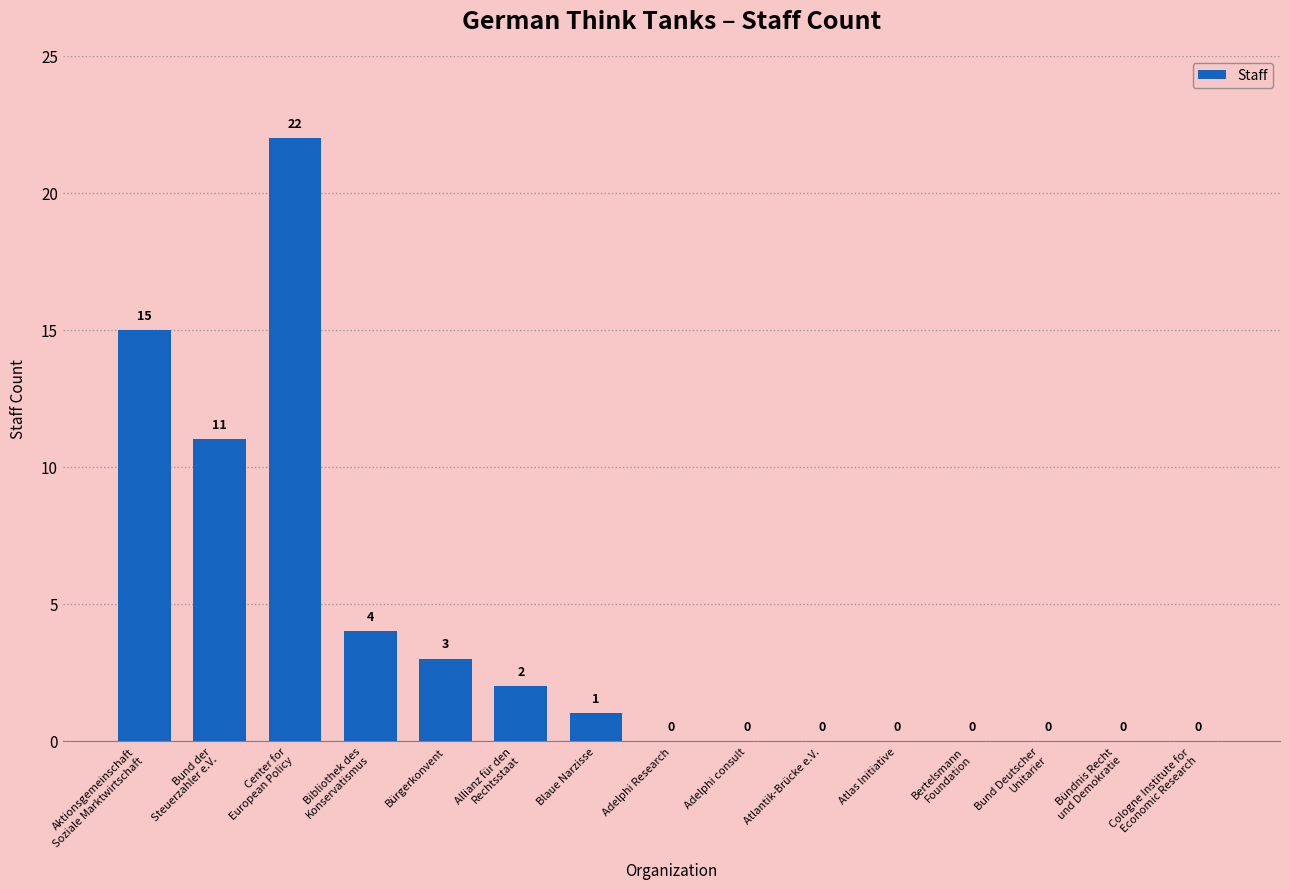

What is the maximum value shown in the chart?

22